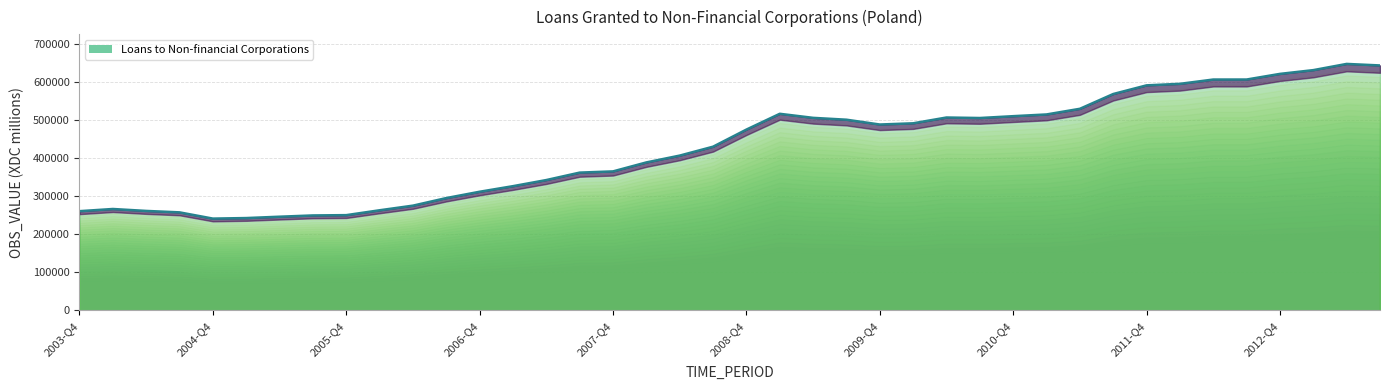

Reading left to right, transcribe all the data shown in this chart.

260949.5	266673.5	261604.4	257829.2	241431.0	242859.5	246395.8	249749.0	250516.9	263320.9	275480.4	295400.3	312003.2	326678.8	342752.7	362296.7	365489.7	389076.3	407014.2	430393.1	475366.7	516822.7	506184.9	501303.8	488650.7	491868.4	507081.2	505766.8	510577.0	515121.7	529973.8	568814.3	591577.3	595585.7	606866.1	606890.2	621704.6	631598.8	647896.9	643884.7